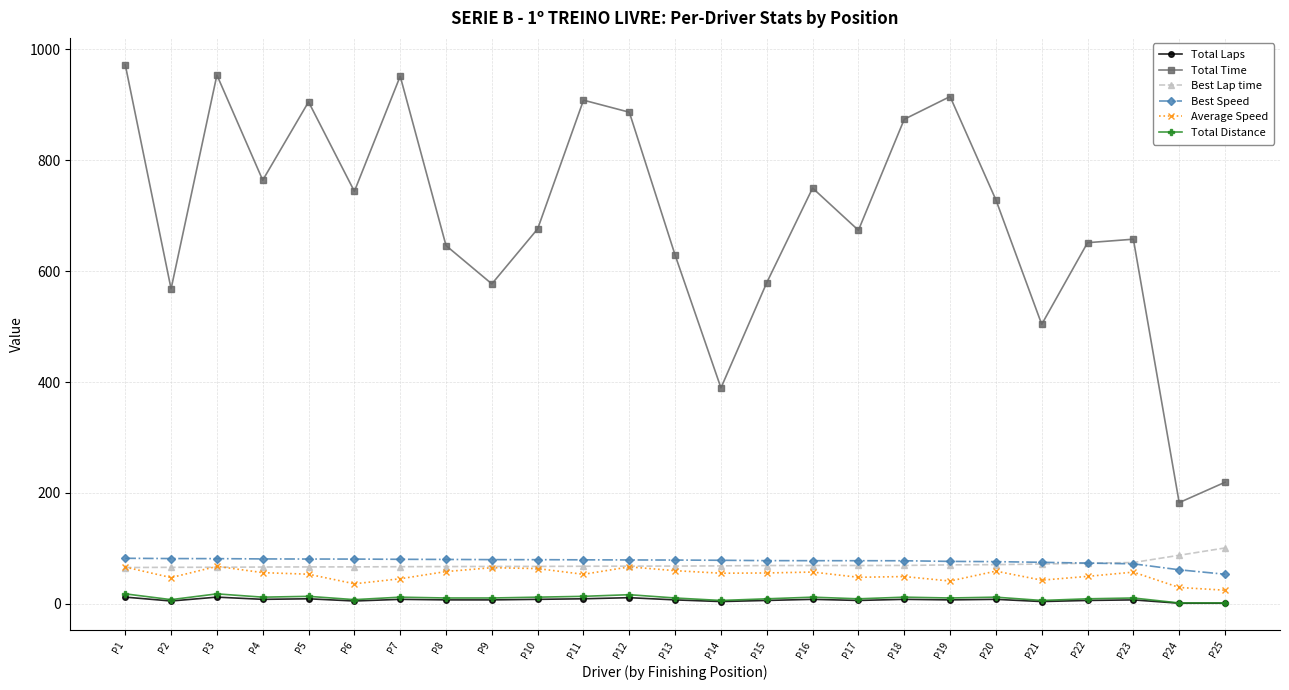

The value of Best Speed at P17 is 77.7. True or false?

True